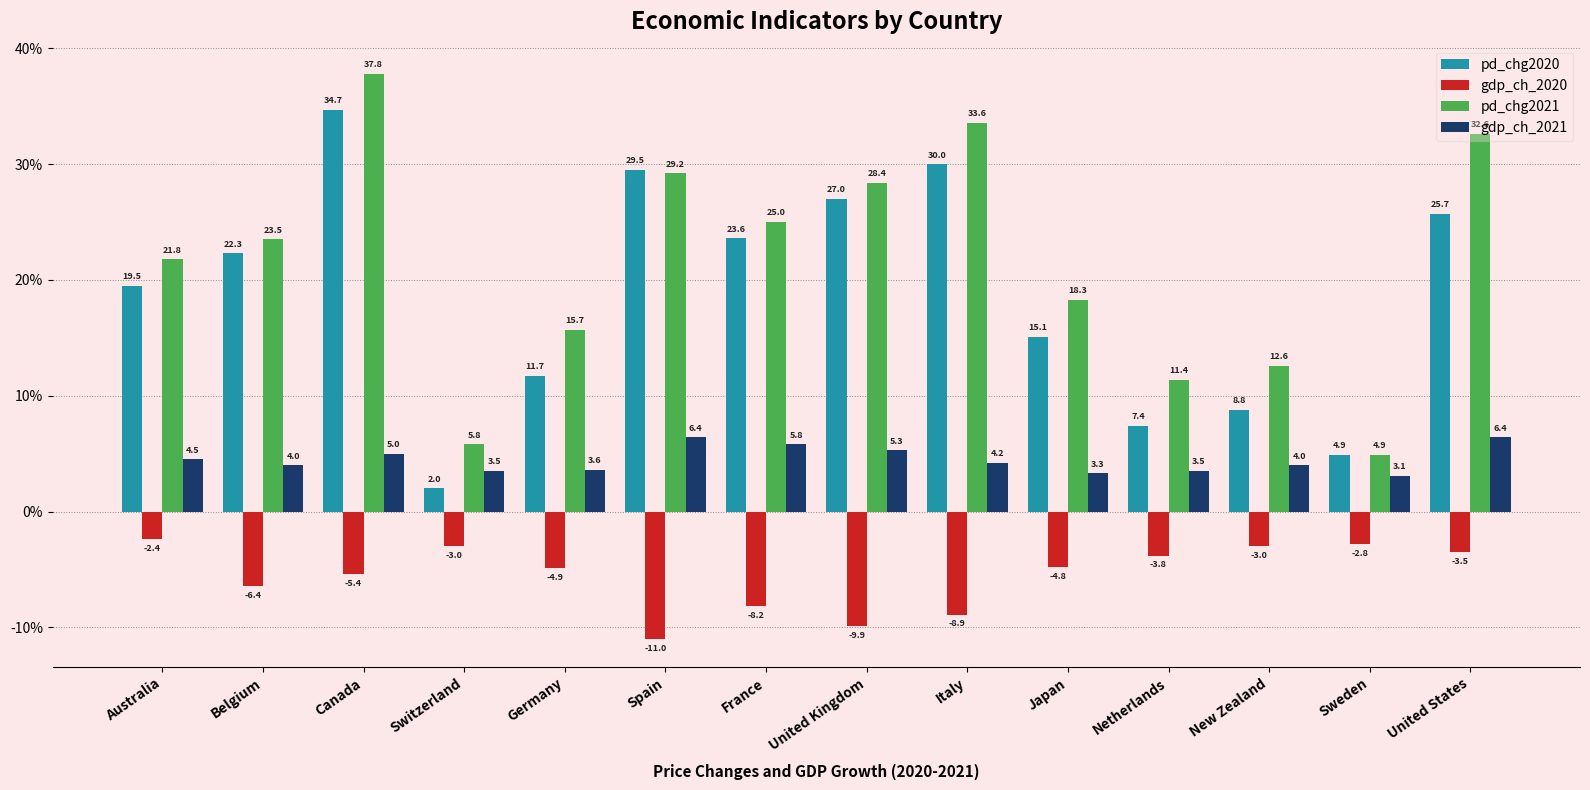

True or false: gdp_ch_2020 has a value of -8.4 at Canada.

False